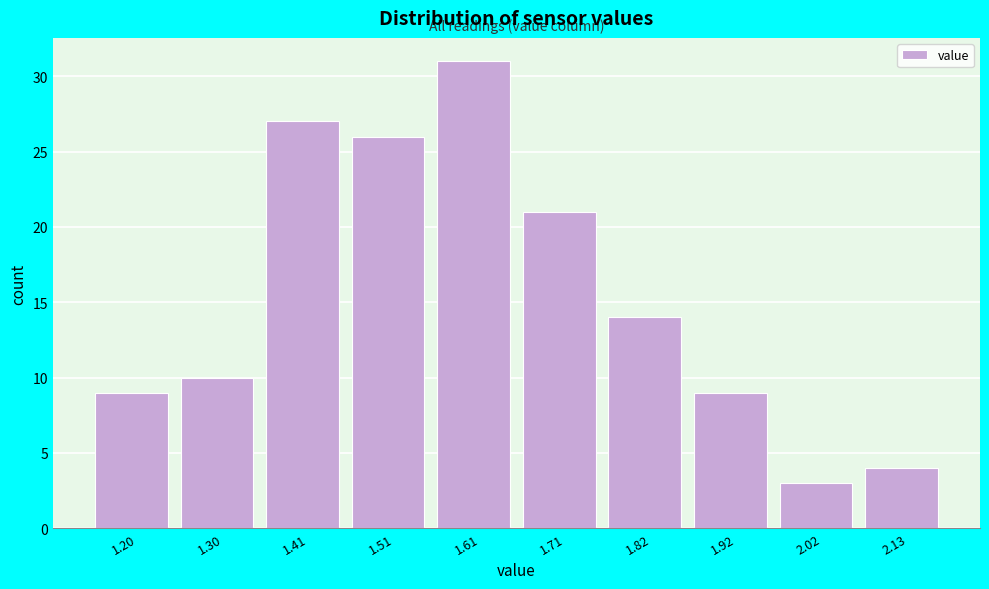

Reading left to right, transcribe all the data shown in this chart.

9	10	27	26	31	21	14	9	3	4